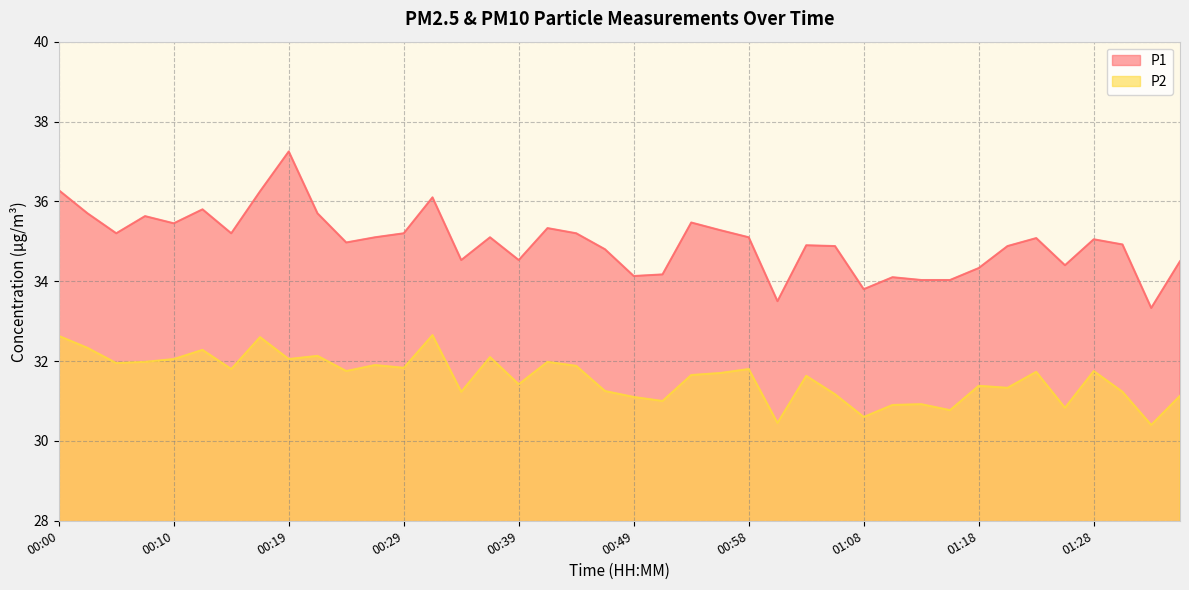

True or false: P2 and P1 cross at least once.

False